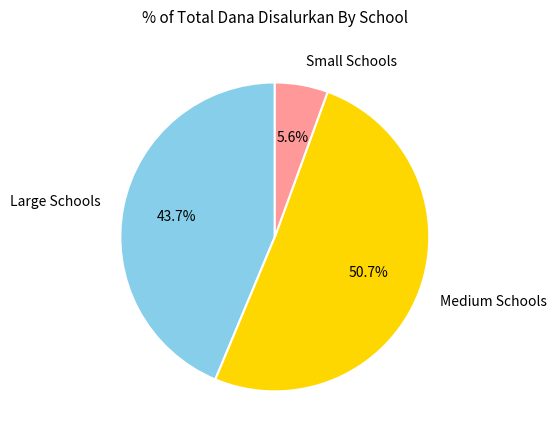

What is the ratio of the value at Large Schools to the value at Medium Schools?

0.9